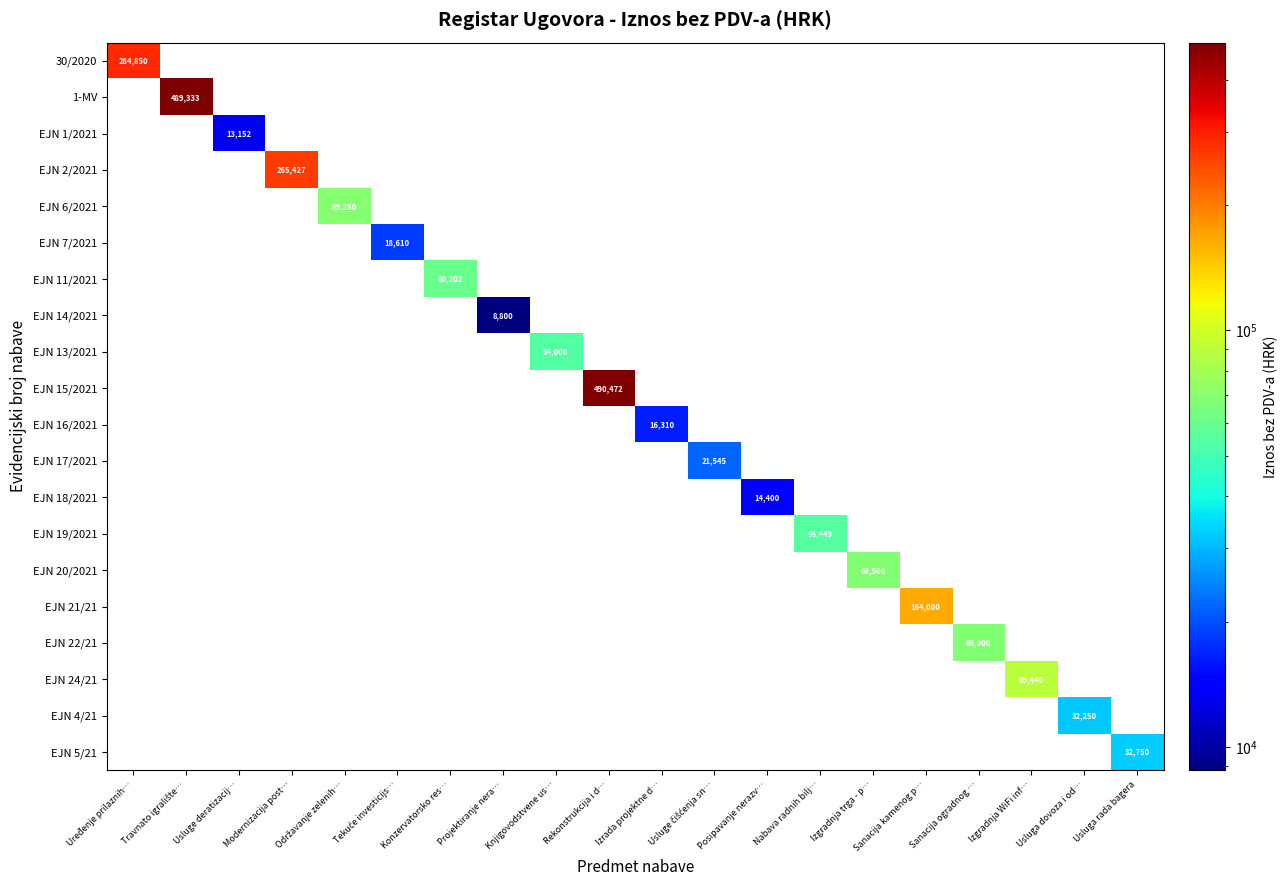

True or false: EJN 2/2021 has a value of 122304 at Modernizacija post….

False